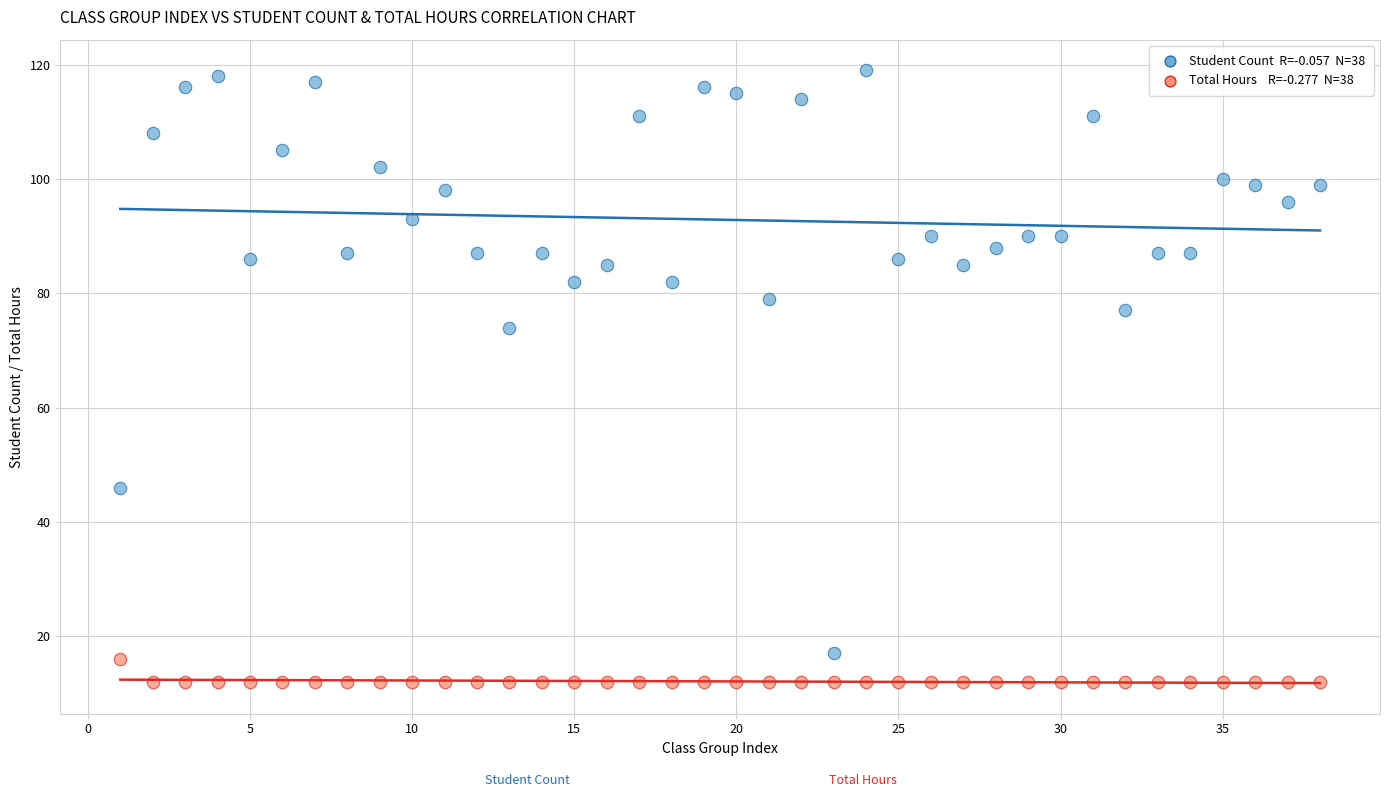

Across all series, what Y value is closest to 65?

74